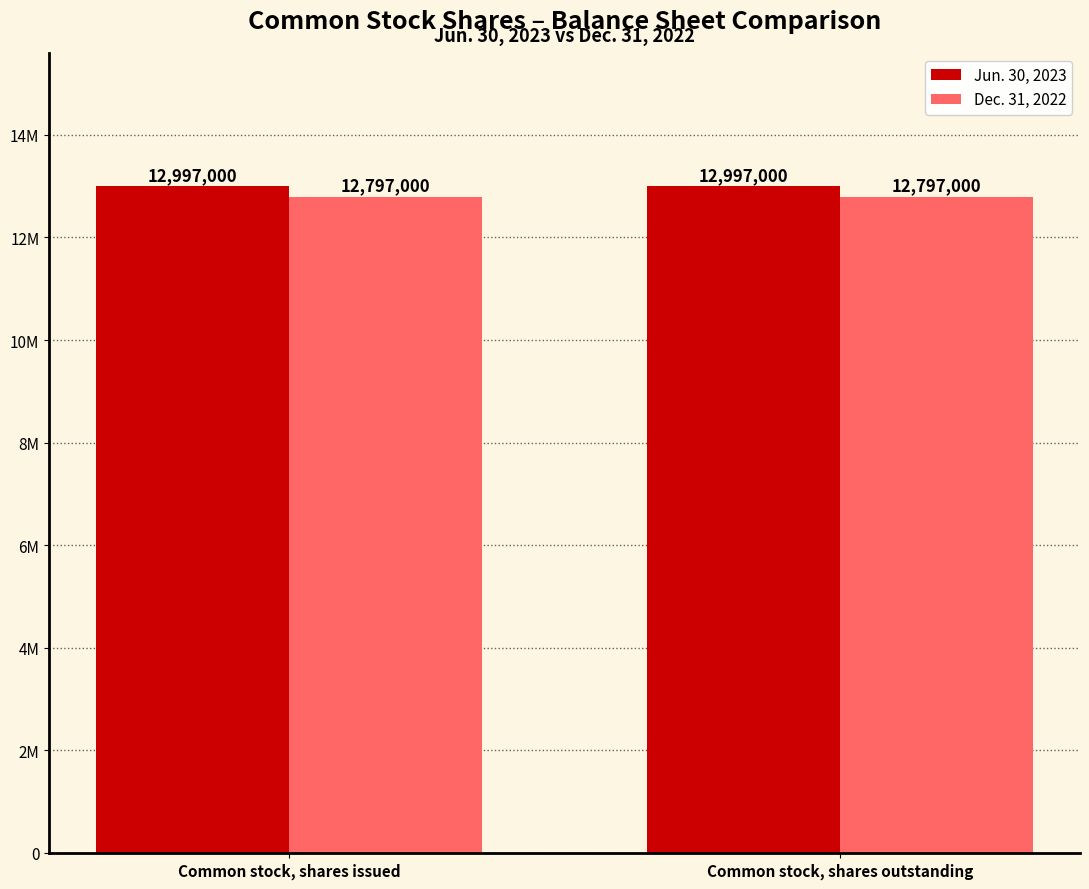

What is the average value of the Dec. 31, 2022 series?

12797000